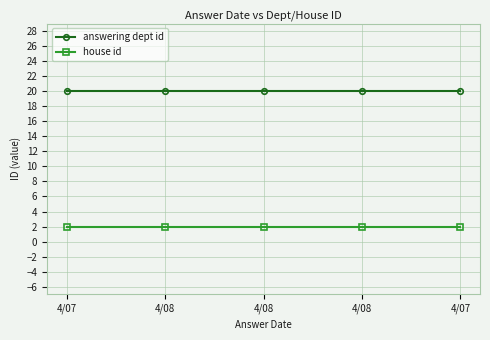

How many lines are shown in the chart?

2